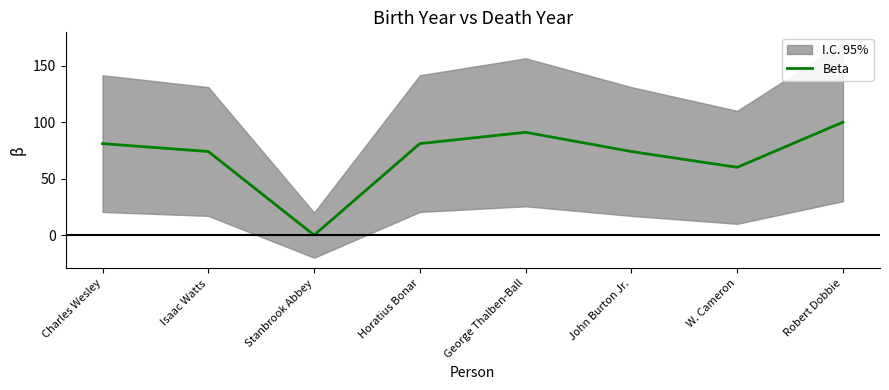

Reading right to left, list all the values displayed in this chart.

100	60	74	91	81	0	74	81